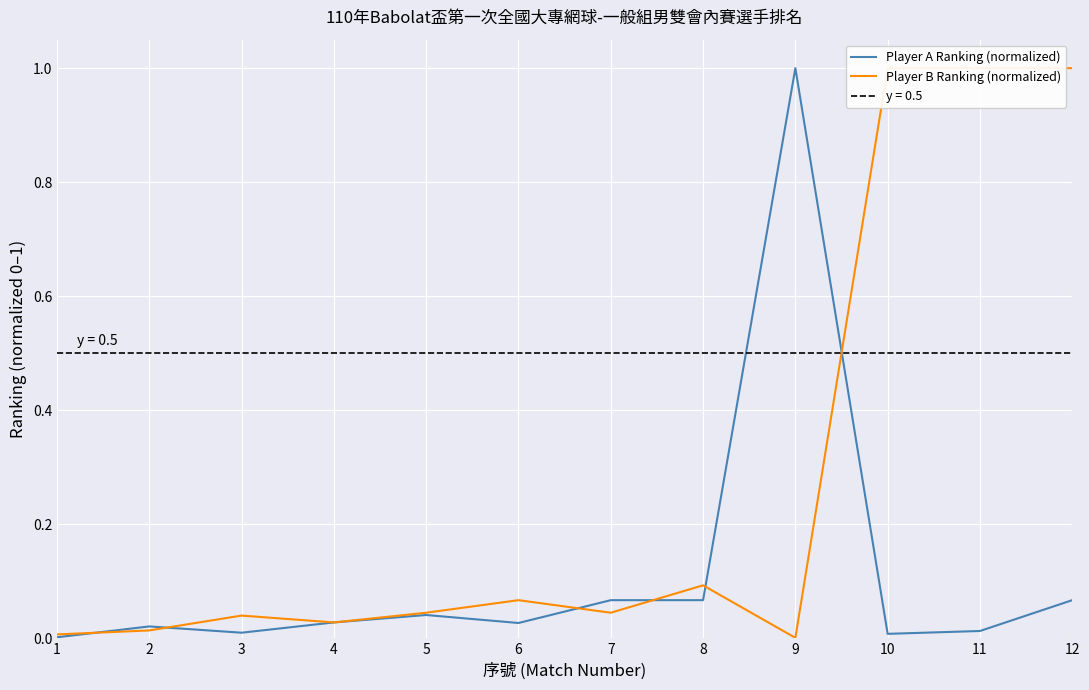

Which series has the largest range (max minus min)?

Player B Ranking (normalized)